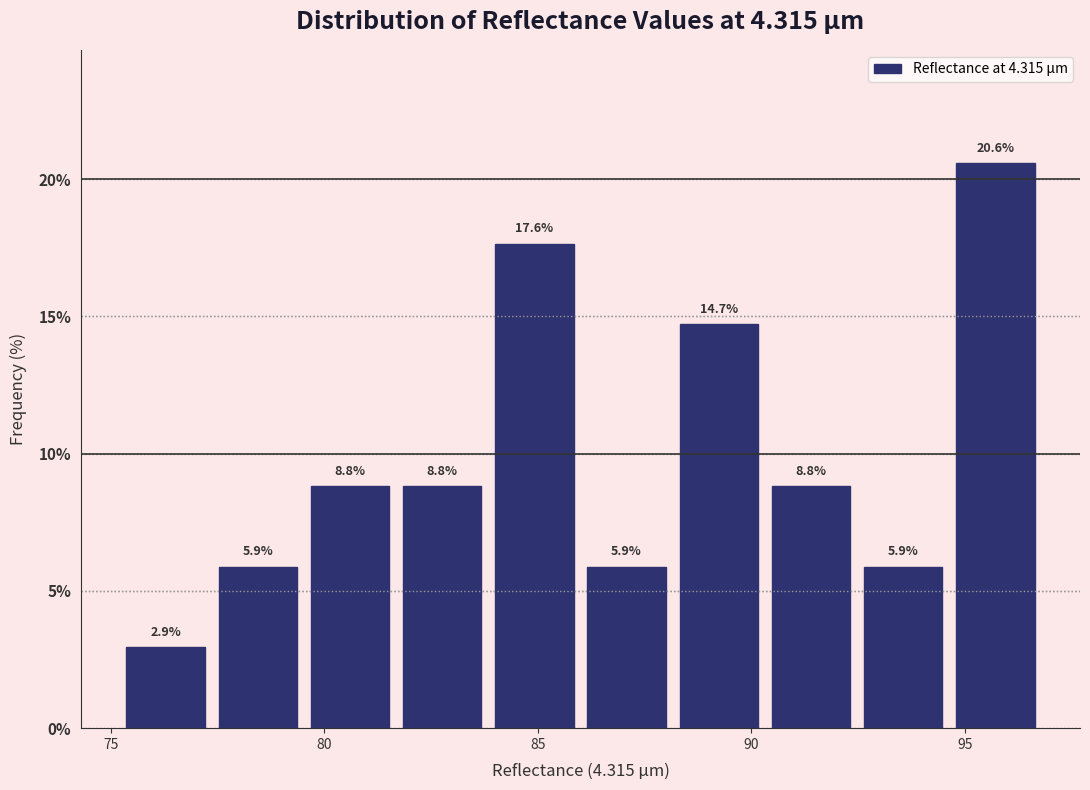

Reading left to right, transcribe this chart: for each bar, give the range it covers on the x-axis and its height. The bar edges are not printed on the chart, so give them approximately, as read against the axis.

75.0 to 77.5: 2.9
77.5 to 79.5: 5.9
79.5 to 81.5: 8.8
81.5 to 84.0: 8.8
84.0 to 86.0: 17.6
86.0 to 88.0: 5.9
88.0 to 90.5: 14.7
90.5 to 92.5: 8.8
92.5 to 94.5: 5.9
94.5 to 97.0: 20.6